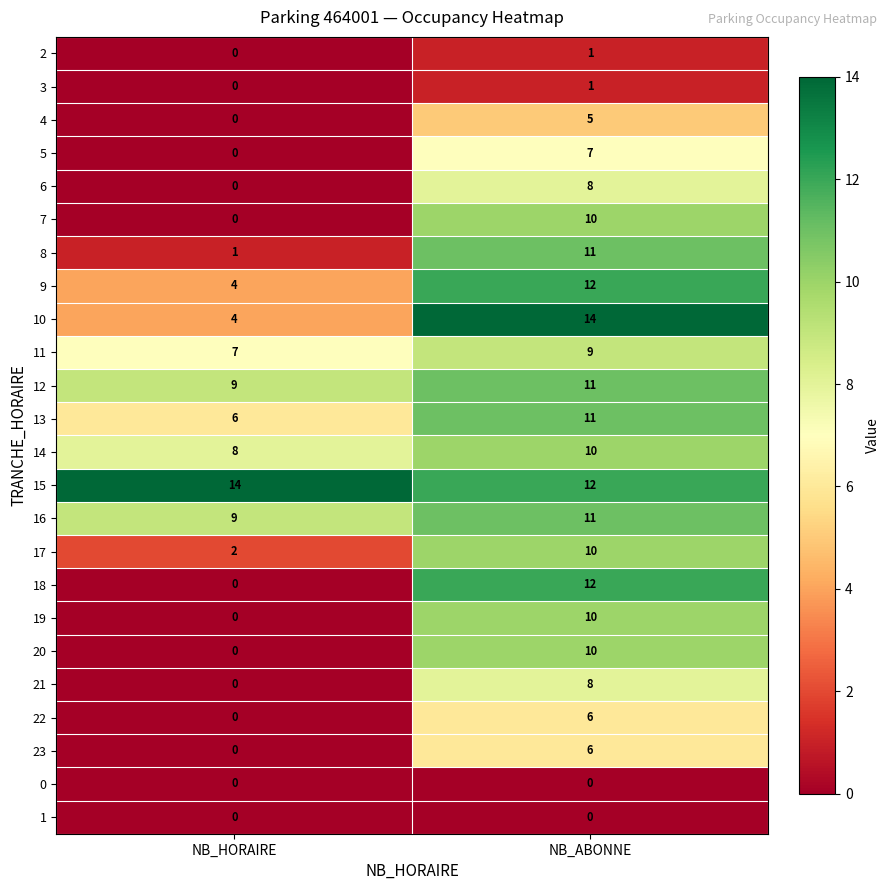

What is the sum of all 16 values?

20